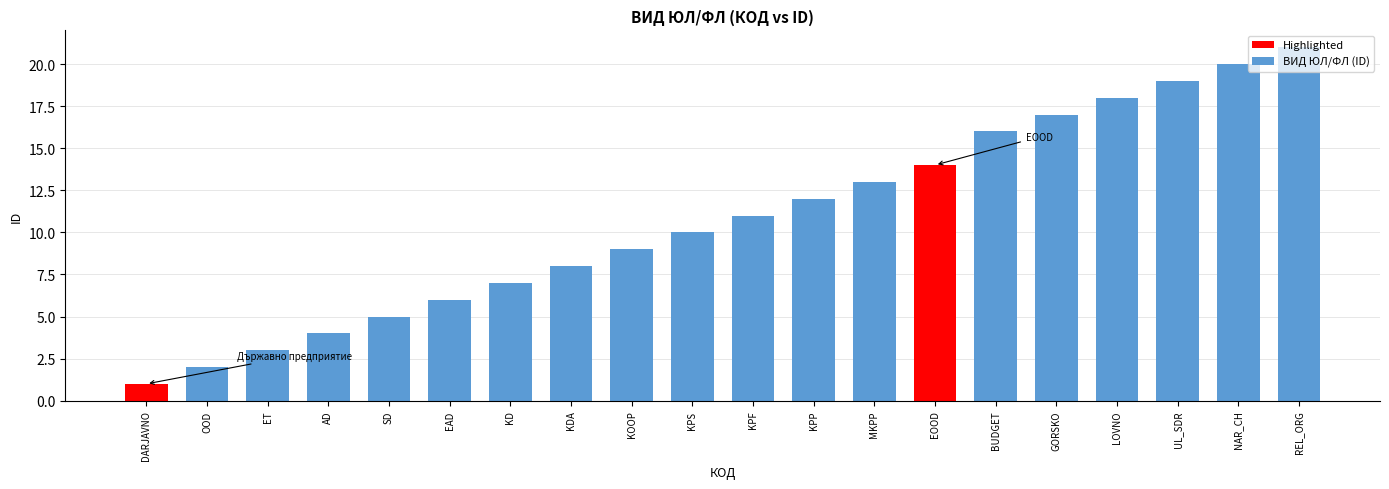

What is the sum of all values?

216